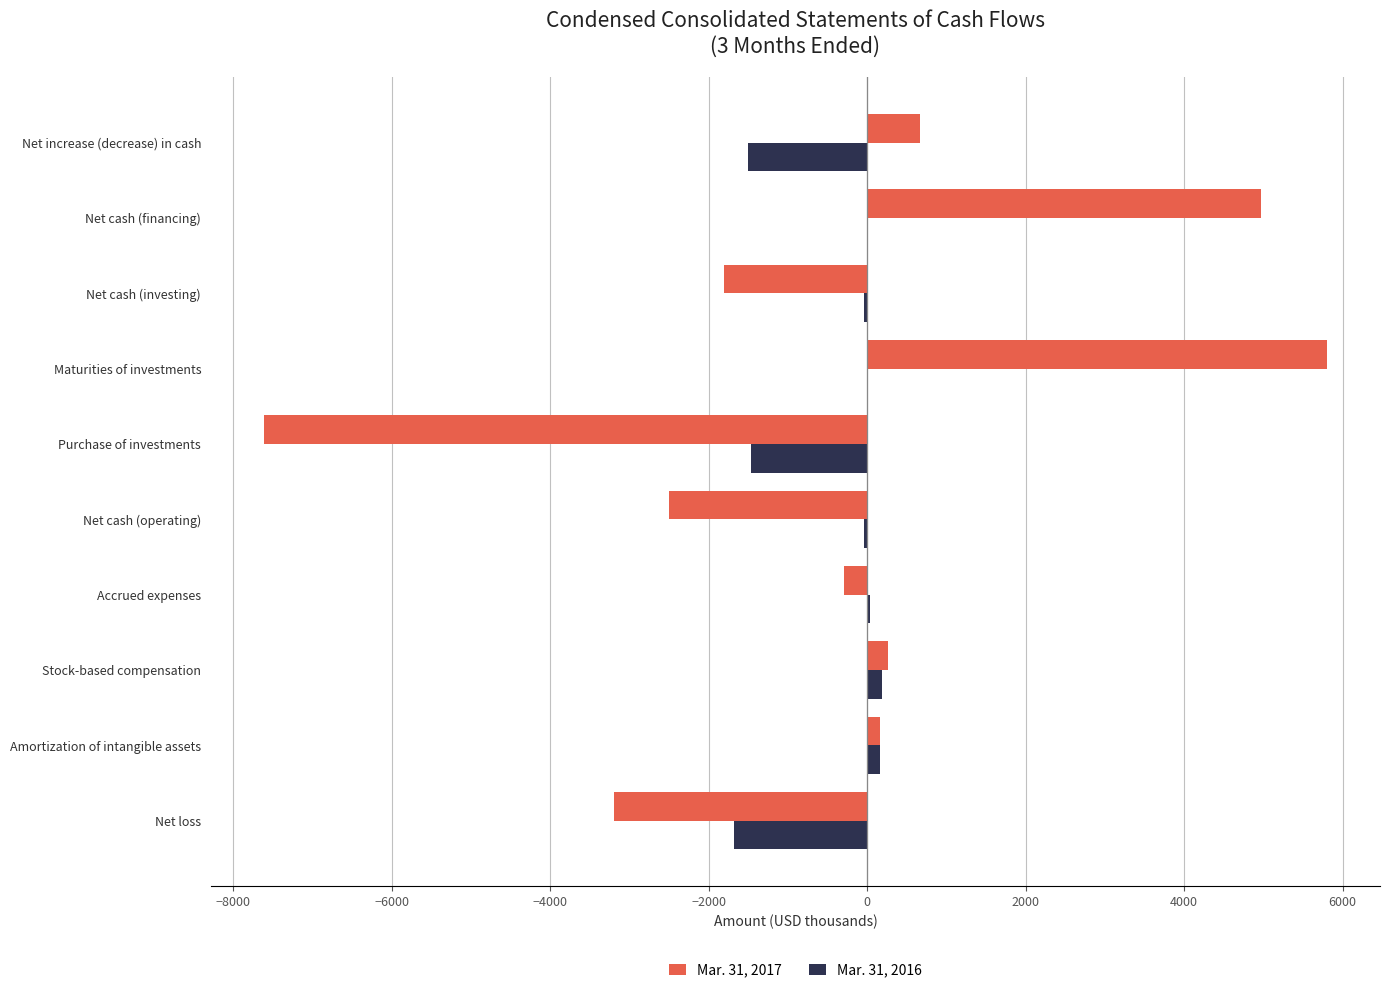

What is the sum of all Mar. 31, 2016 values?

-4337